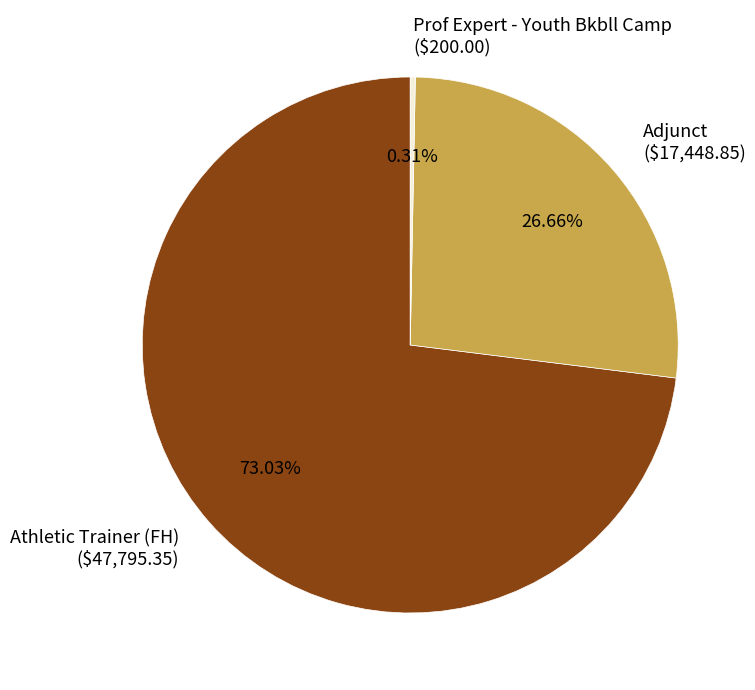

Does any single category account for the majority?

Yes